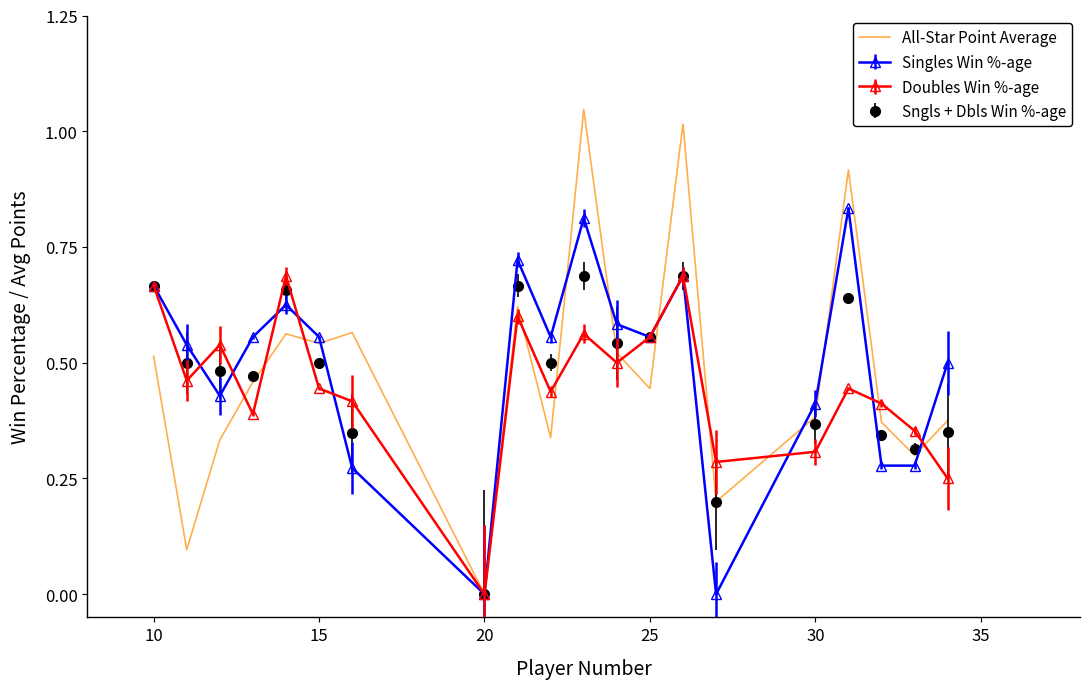

Which series has the largest range (max minus min)?

All-Star Point Average